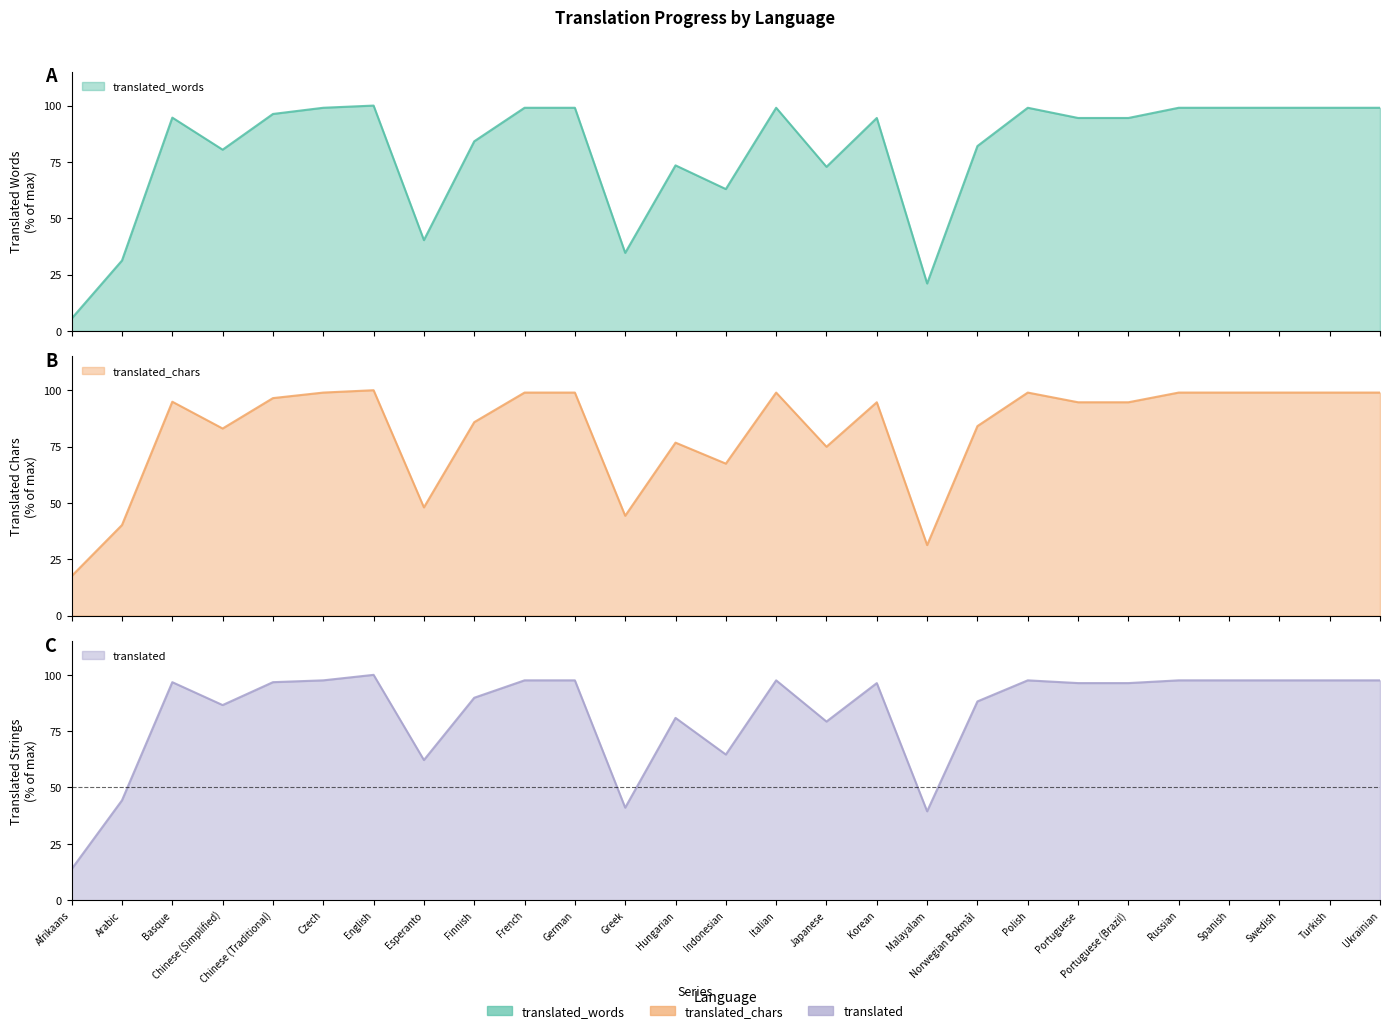

Reading right to left, what are all the values shown in this chart?

translated_words: 99.0	99.0	99.0	99.0	99.0	94.5	94.5	99.0	82.0	21.0	94.5	72.8	99.0	62.9	73.5	34.6	99.0	99.0	84.1	40.3	100.0	99.0	96.3	80.4	94.7	31.2	5.5
translated_chars: 99.0	99.0	99.0	99.0	99.0	94.7	94.7	99.0	84.1	31.3	94.7	74.9	99.0	67.4	76.7	44.3	99.0	99.0	85.8	48.0	100.0	99.0	96.5	83.0	94.9	40.2	17.5
translated: 97.6	97.6	97.6	97.6	97.6	96.3	96.3	97.6	88.2	39.4	96.3	79.3	97.6	64.6	80.9	41.1	97.6	97.6	89.8	62.2	100.0	97.6	96.7	86.6	96.7	44.3	13.8